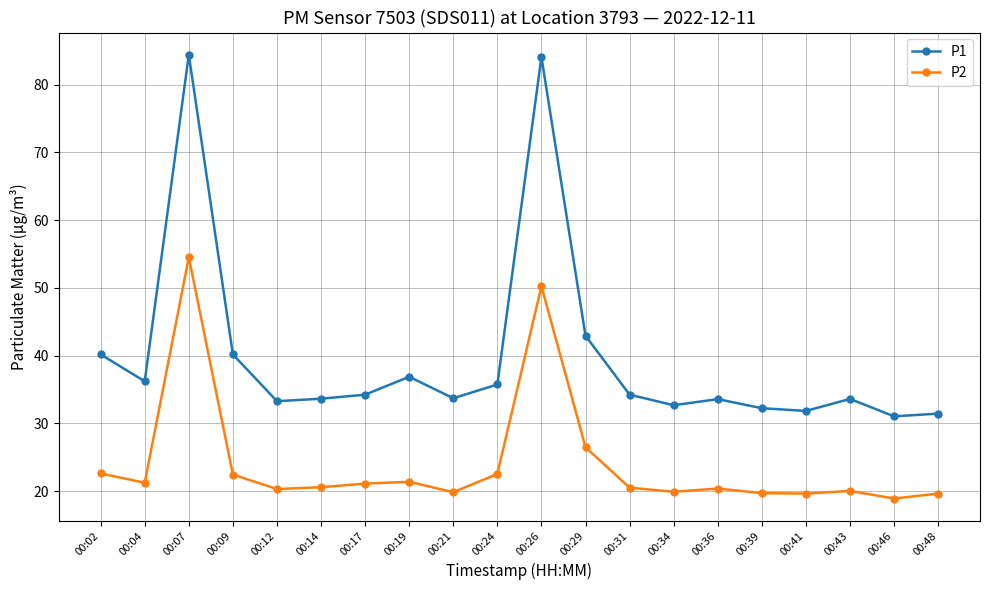

What is the approximate value of P1 at 00:14?

33.6